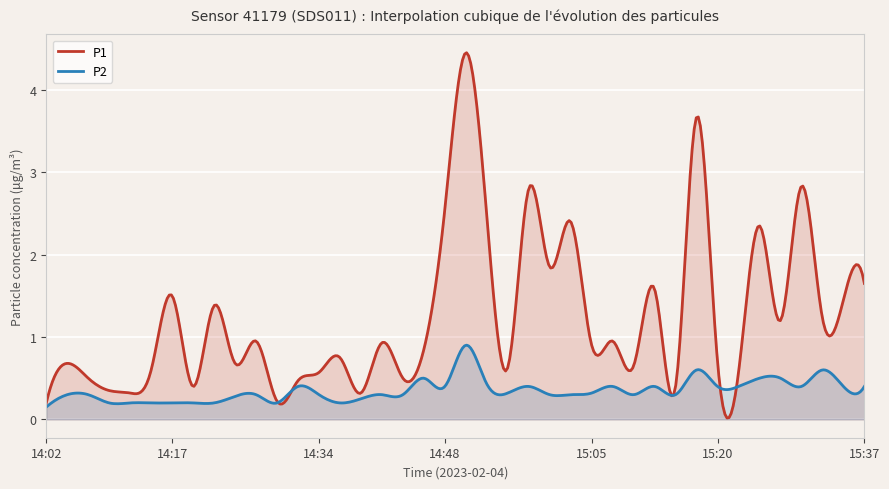

Reading left to right, what are all the values shown in this chart?

P1: 0.2	0.7	0.5	0.3	0.3	0.6	1.5	0.4	1.4	0.7	0.9	0.2	0.5	0.6	0.8	0.3	0.9	0.5	0.8	2.5	4.5	2.5	0.6	2.8	1.9	2.4	0.9	0.9	0.7	1.6	0.4	3.7	0.7	0.6	2.4	1.2	2.8	1.2	1.4	1.6
P2: 0.1	0.3	0.3	0.2	0.2	0.2	0.2	0.2	0.2	0.3	0.3	0.2	0.4	0.3	0.2	0.2	0.3	0.3	0.5	0.4	0.9	0.4	0.3	0.4	0.3	0.3	0.3	0.4	0.3	0.4	0.3	0.6	0.4	0.4	0.5	0.5	0.4	0.6	0.4	0.4